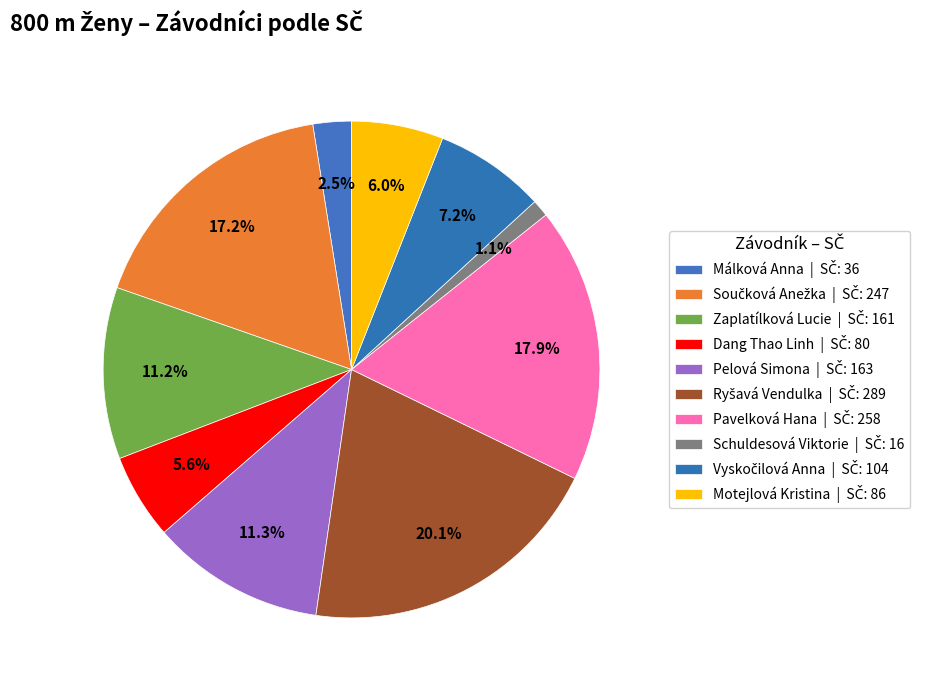

What is the largest slice in the pie chart?

Ryšavá Vendulka